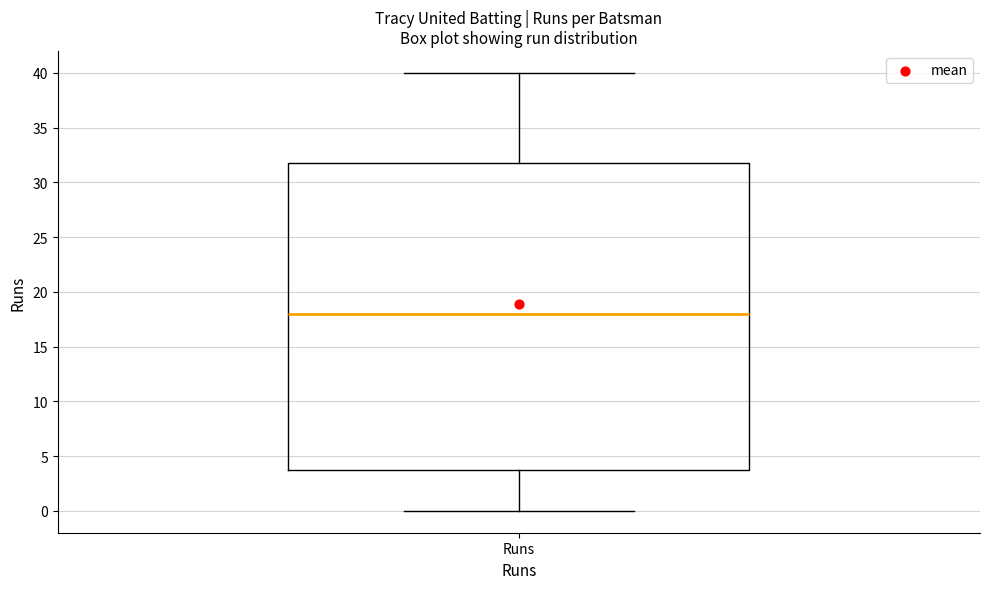

Read this box plot against the y-axis: the position of the median line, the range covered by the box, and the ends of both whiskers. The values are not printed on the chart, so give them approximately, as read against the axis.

median 18, box 4 to 32, whiskers 0 to 40